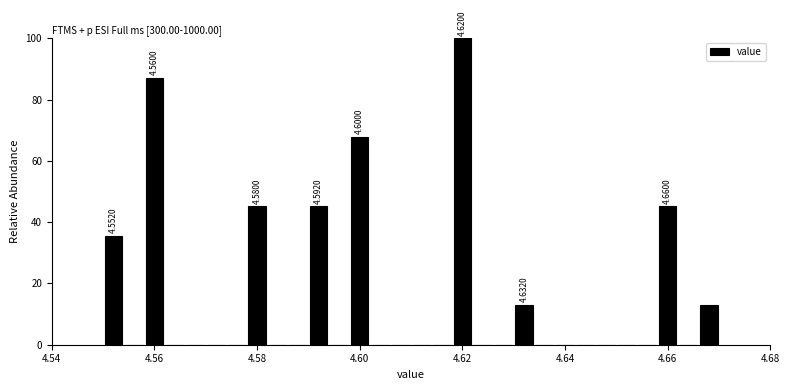

Around what value on the x-axis is the tallest bar? Give the approximate position of its centre, as read against the axis.

4.620